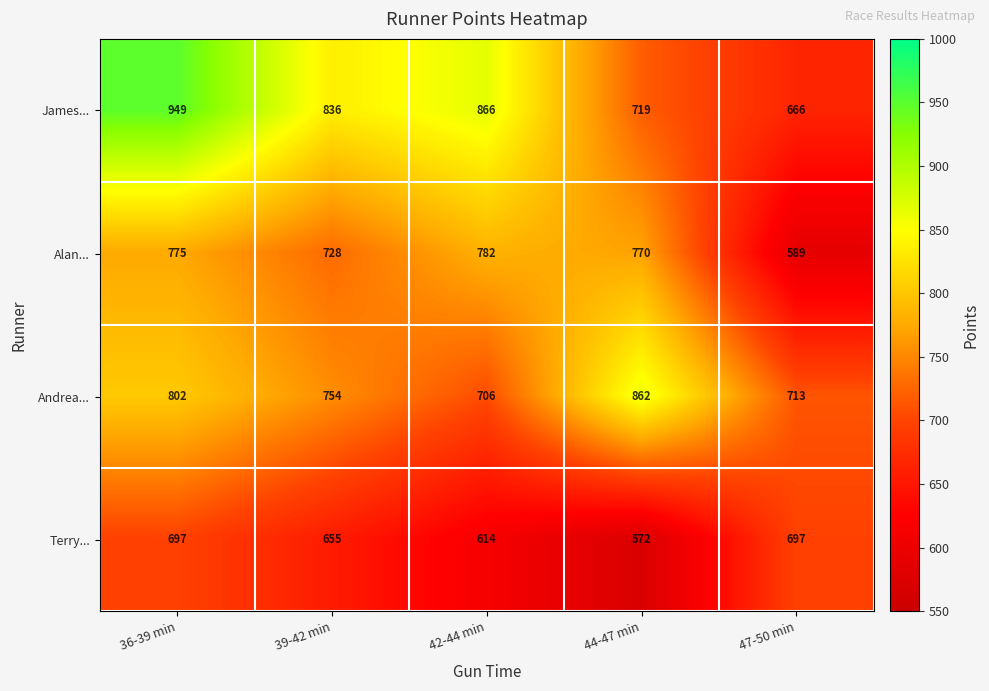

What value does the Terry... series have at 42-44 min?

614